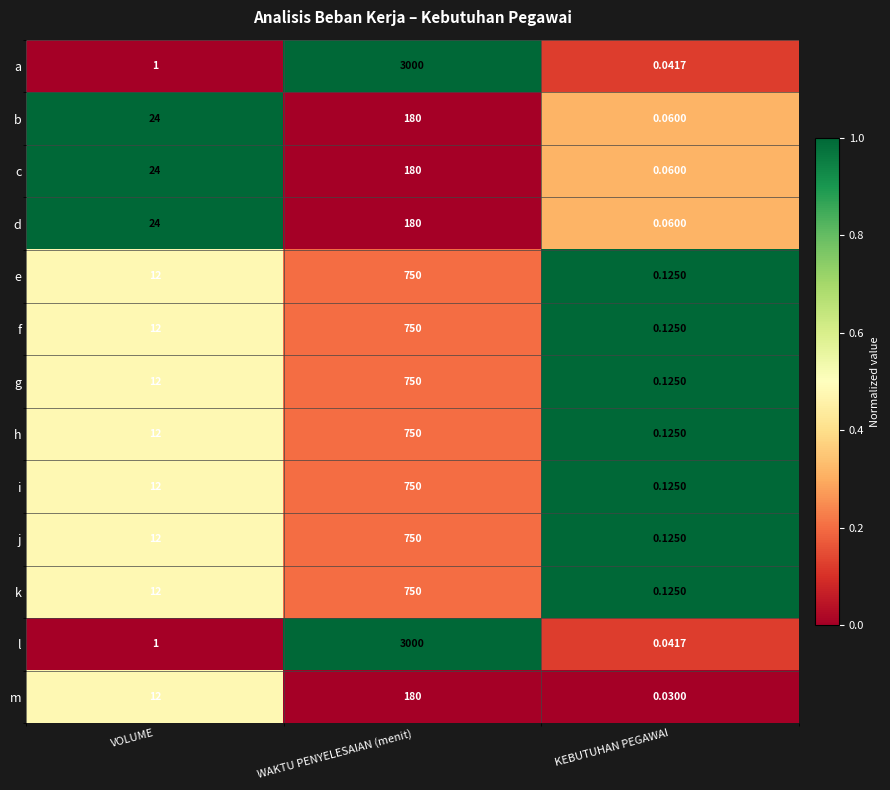

List the labels in order of j value, smallest first.

KEBUTUHAN PEGAWAI, VOLUME, WAKTU PENYELESAIAN (menit)